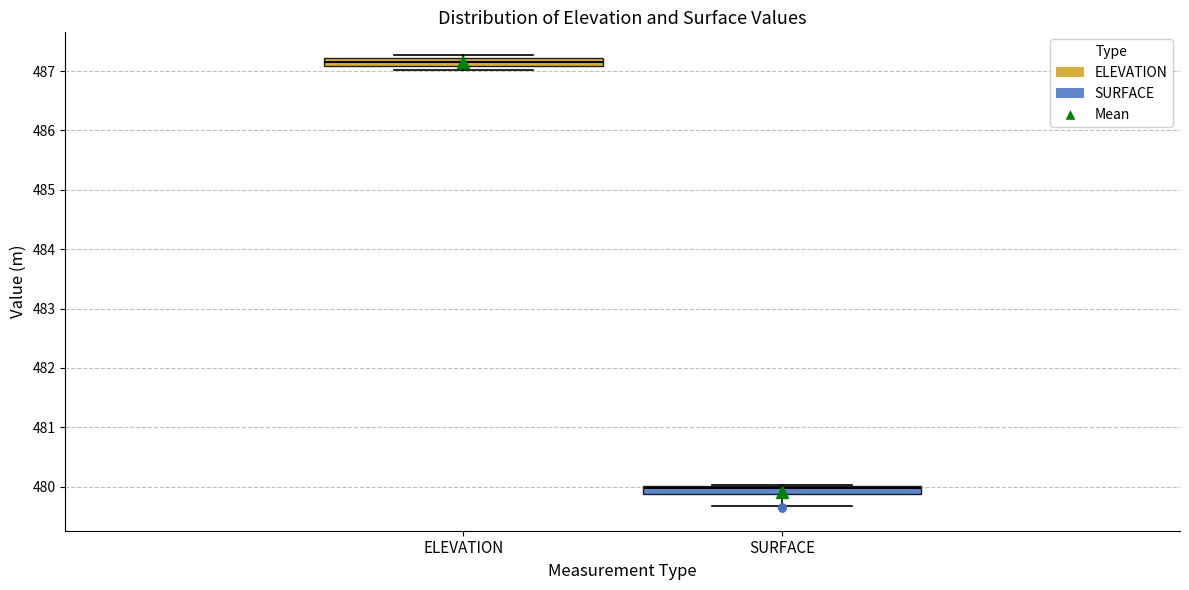

Which box has the highest median line?

ELEVATION